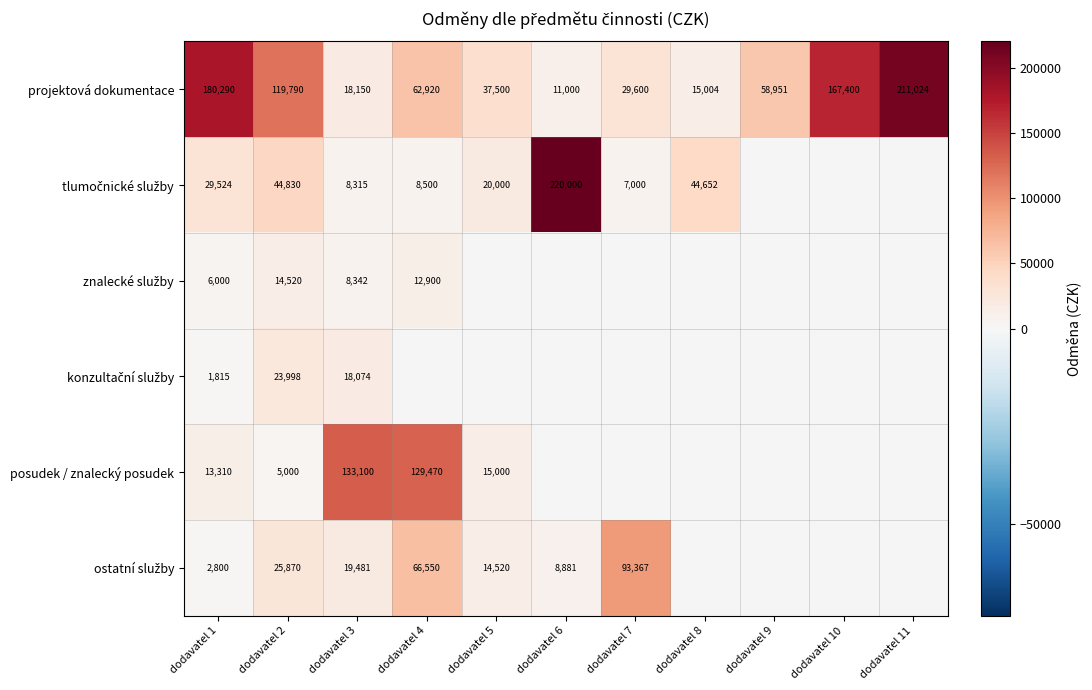

Is it true that posudek / znalecký posudek equals 13310 at dodavatel 1?

True